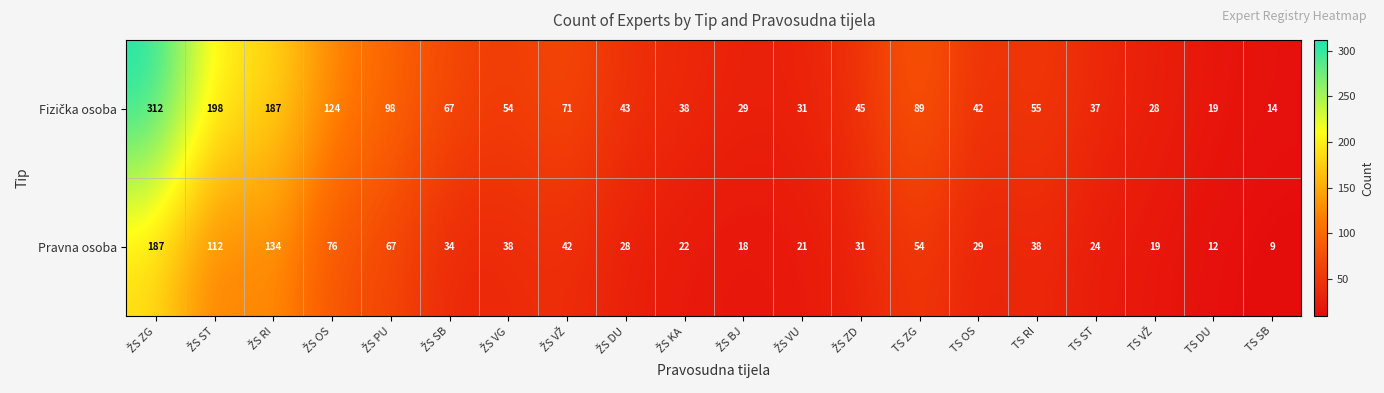

What is the sum of all Pravna osoba values?

995